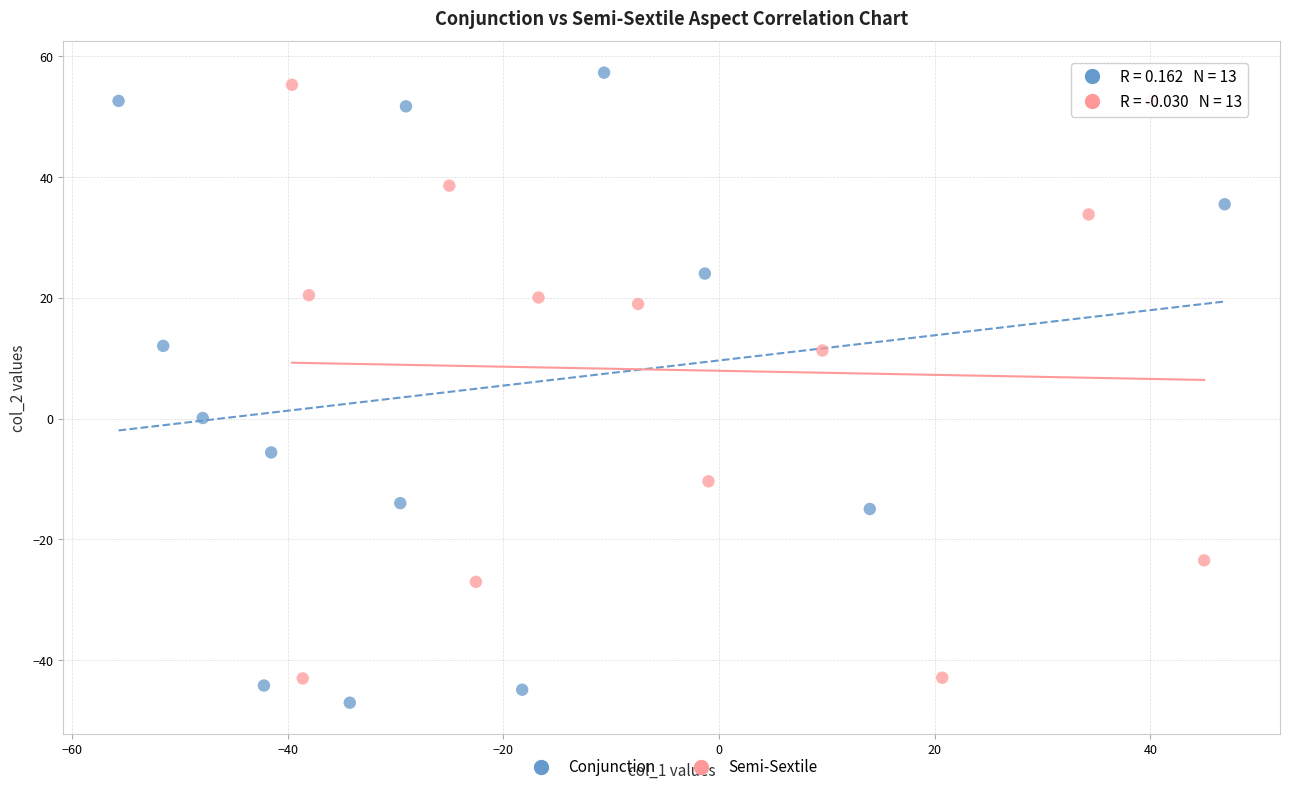

What are all the series names shown in the legend?

Conjunction, Semi-Sextile